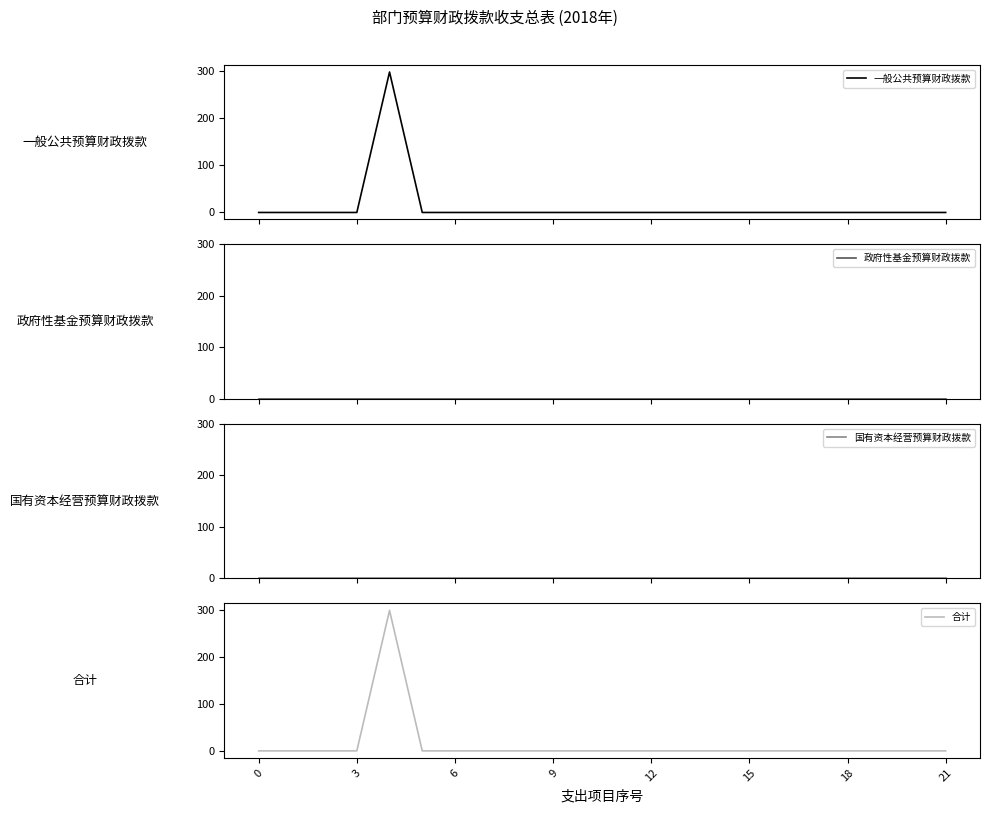

Does the chart display data point markers on the line(s)?

No